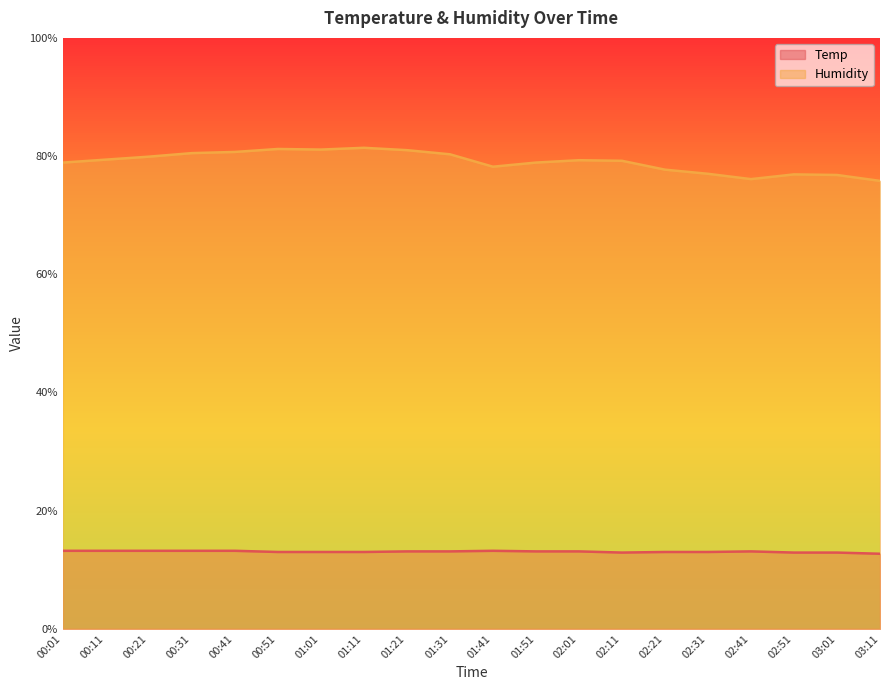

What position from the right is 02:01?

8